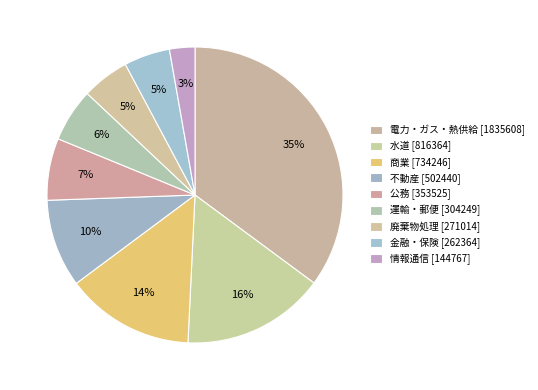

Count the number of slices in the pie.

9